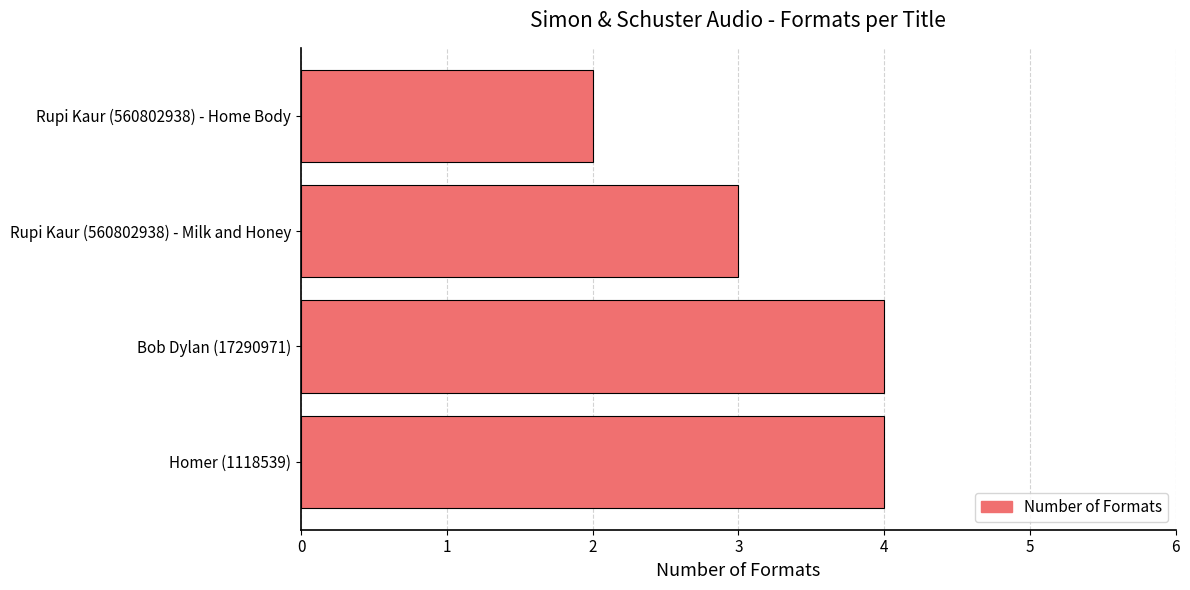

Between Rupi Kaur (560802938) - Milk and Honey and Homer (1118539), which is larger?

Homer (1118539)